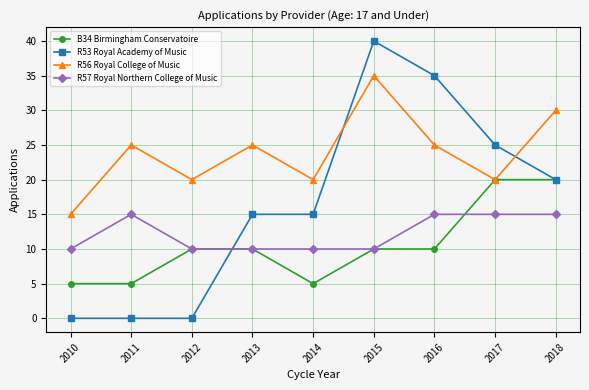

What is the sum of all R57 Royal Northern College of Music values?

110